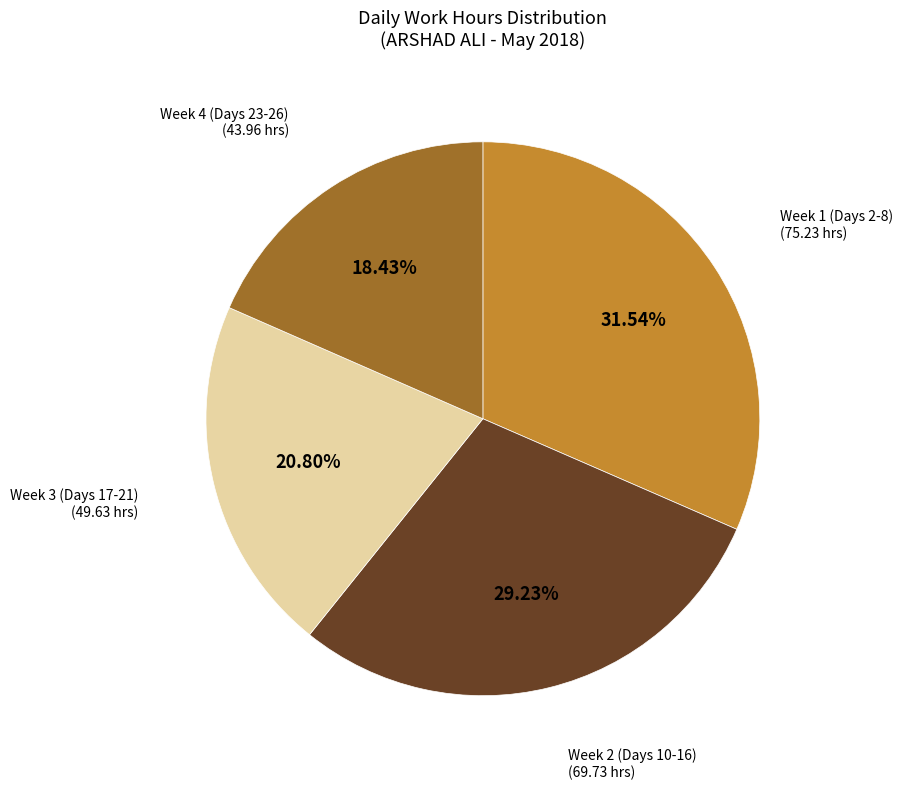

Rank the categories by value from lowest to highest.

Week 4 (Days 23-26) (43.96 hrs), Week 3 (Days 17-21) (49.63 hrs), Week 2 (Days 10-16) (69.73 hrs), Week 1 (Days 2-8) (75.23 hrs)